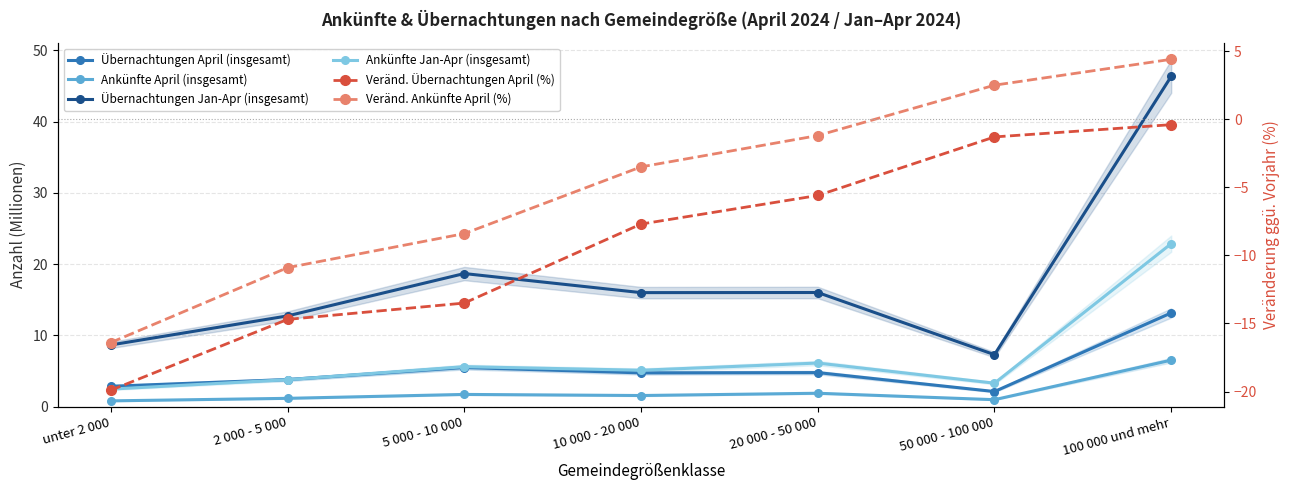

How many distinct data groups are displayed?

6